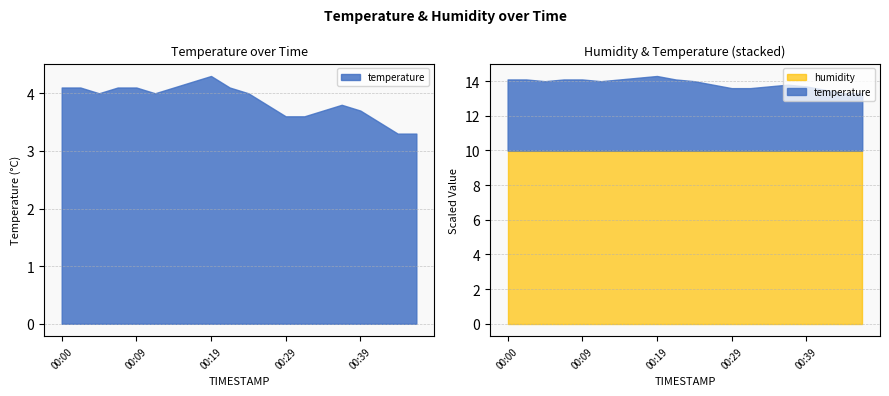

What is the average value of the humidity series?

99.9